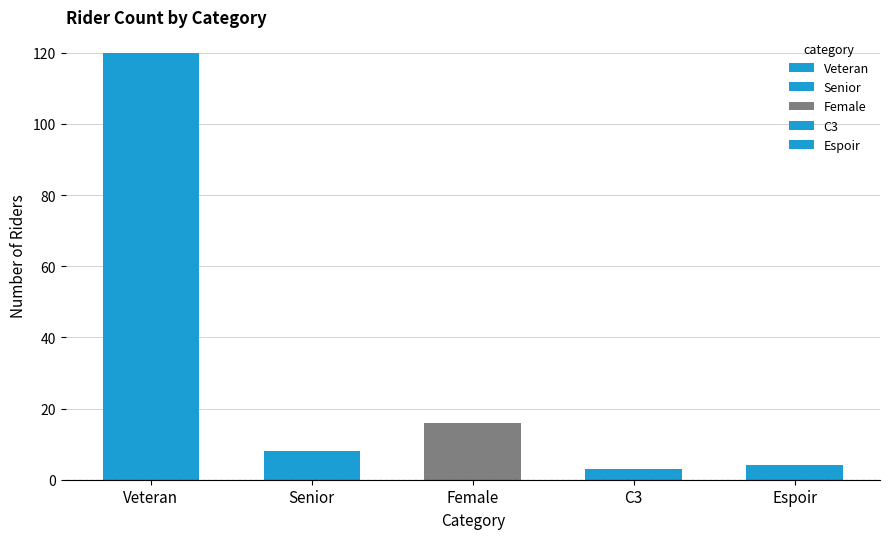

Does the chart contain stacked bars?

No